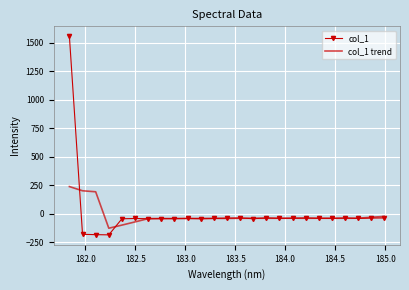

What is the difference between the maximum and minimum values in the col_1 trend series?

365.5